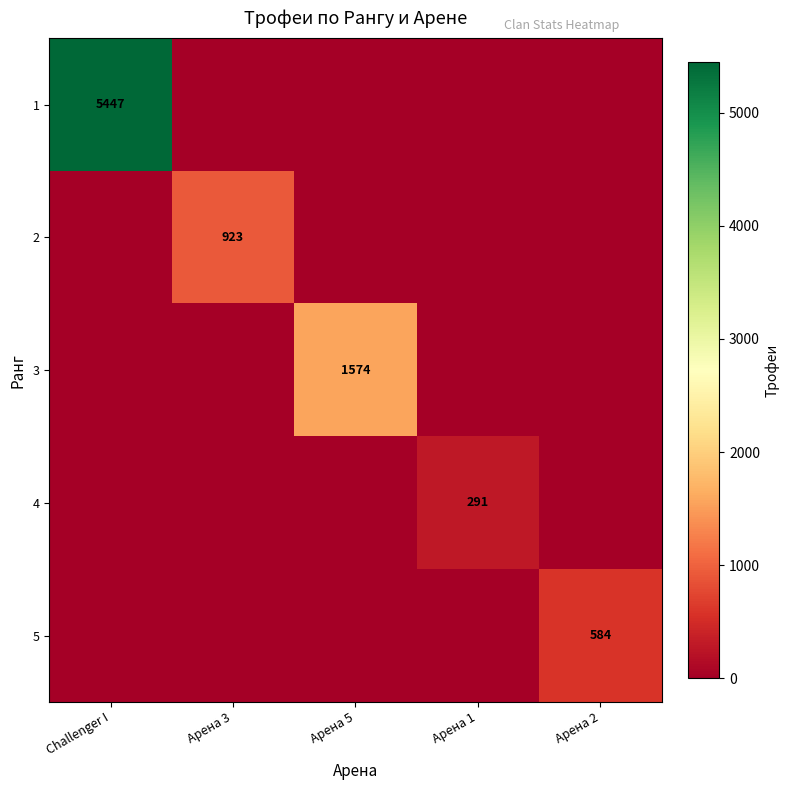

Is it true that 3 equals 761 at Арена 5?

False